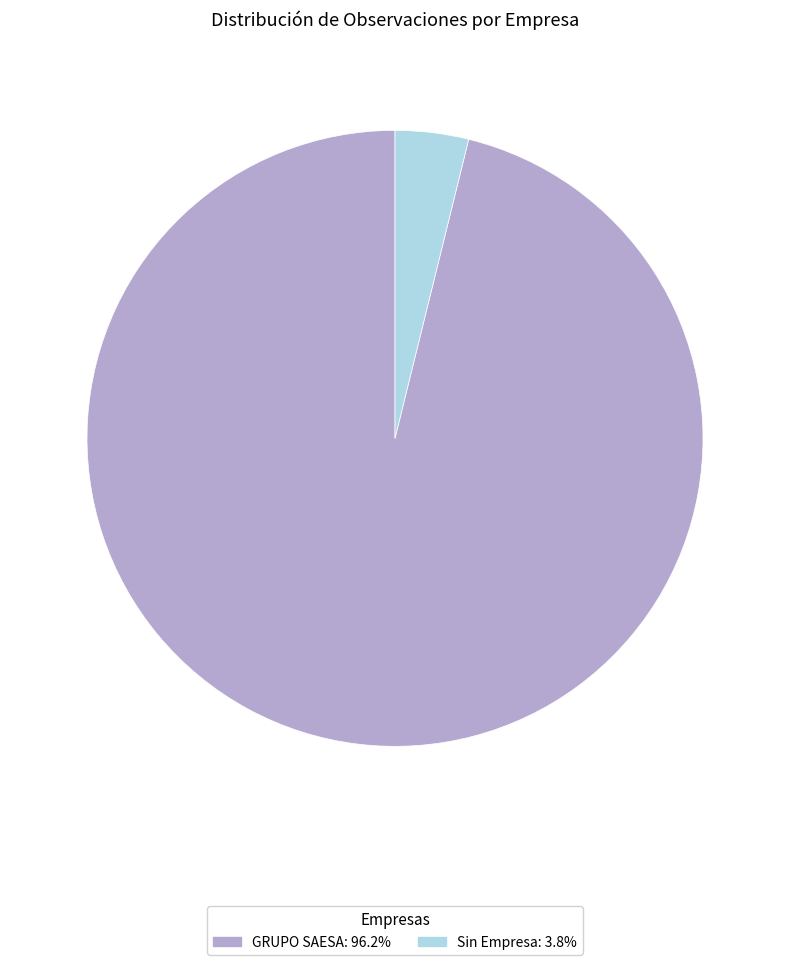

Is it true that GRUPO SAESA is 96% of the pie?

True